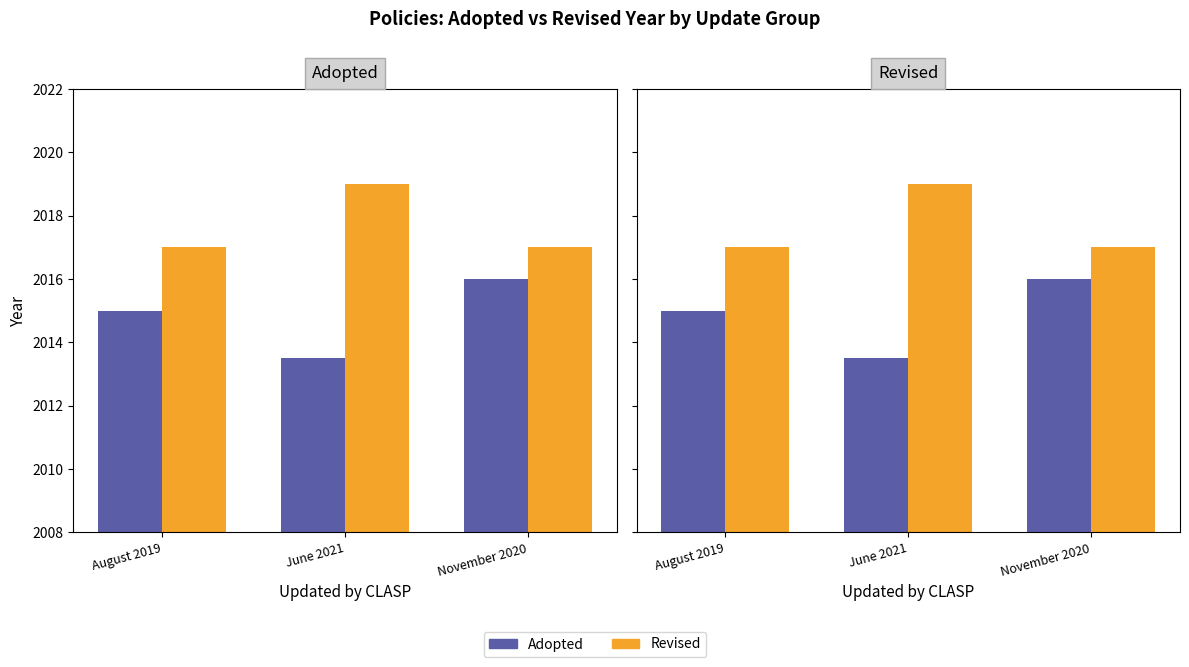

Rank the series at June 2021 from lowest to highest value.

Adopted, Revised